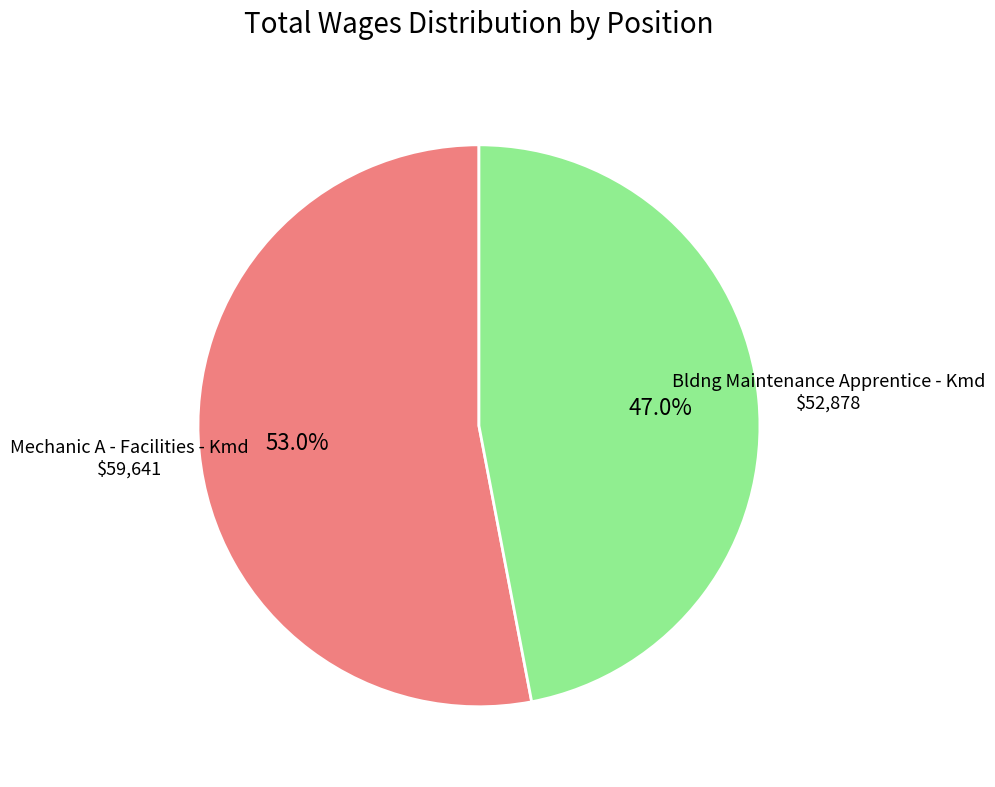

To the nearest percent, what portion does Mechanic A - Facilities - Kmd represent?

53%